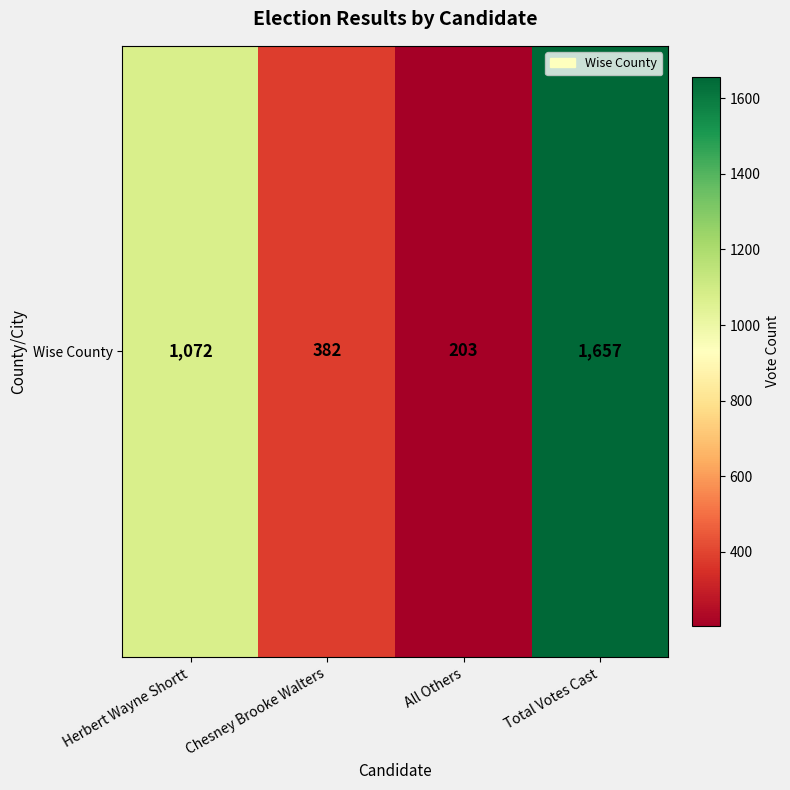

Which has a higher value, Total Votes Cast or Herbert Wayne Shortt?

Total Votes Cast